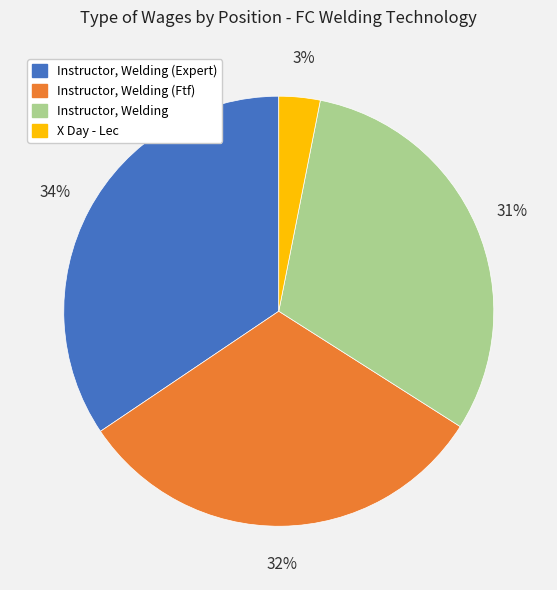

Does any single category account for the majority?

No